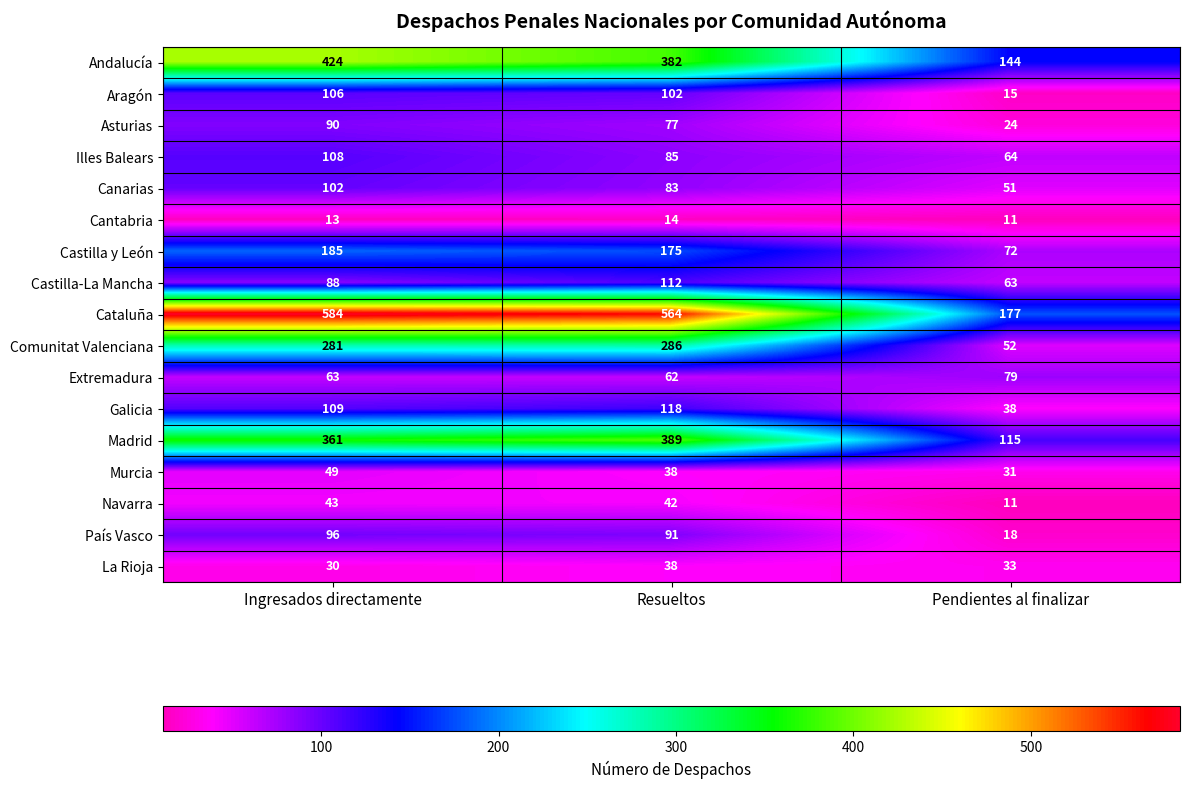

Which series changed the most between Ingresados directamente and Resueltos?

Andalucía